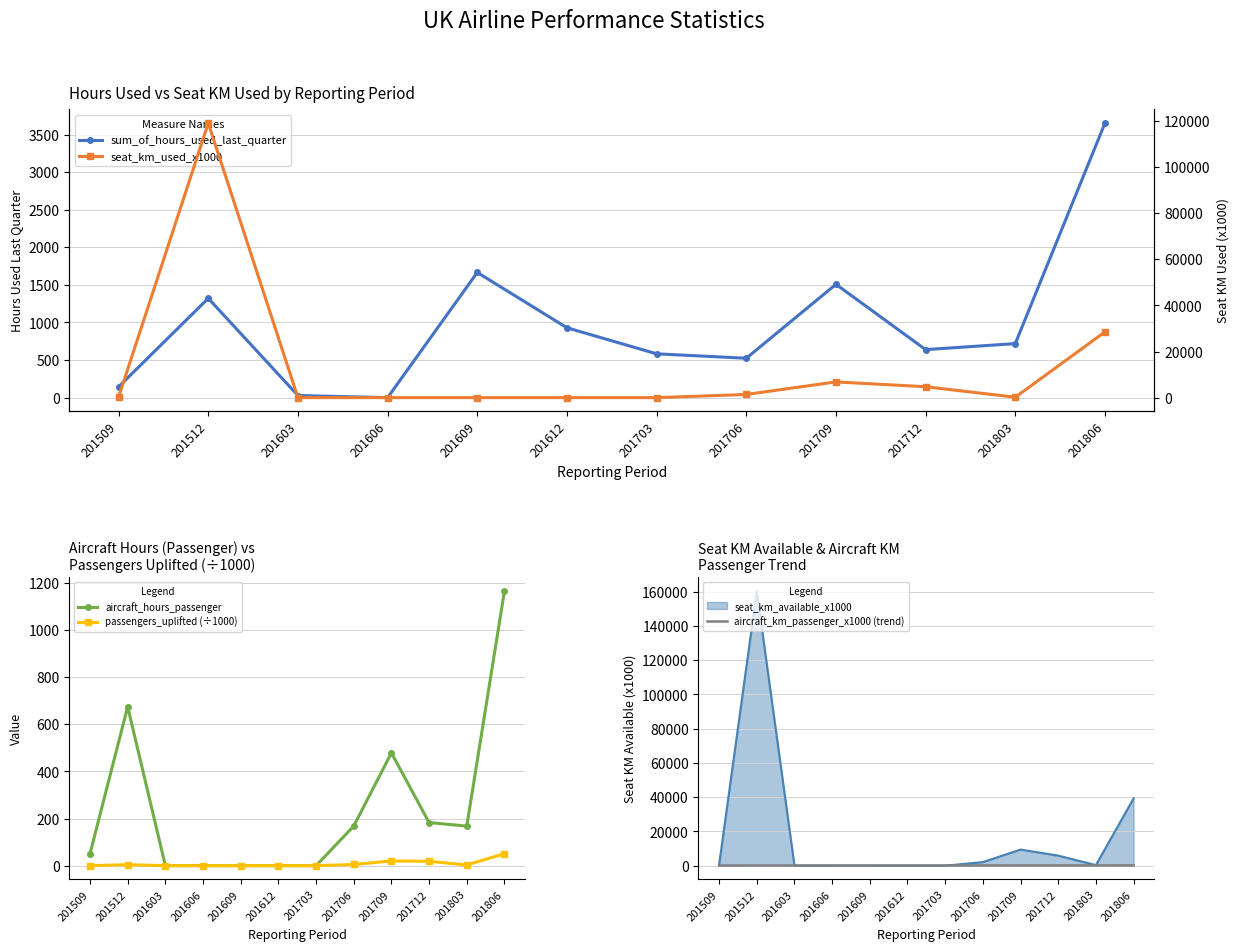

What is the sum of the seat_km_used_x1000 values at 201803 and 201603?

182.0